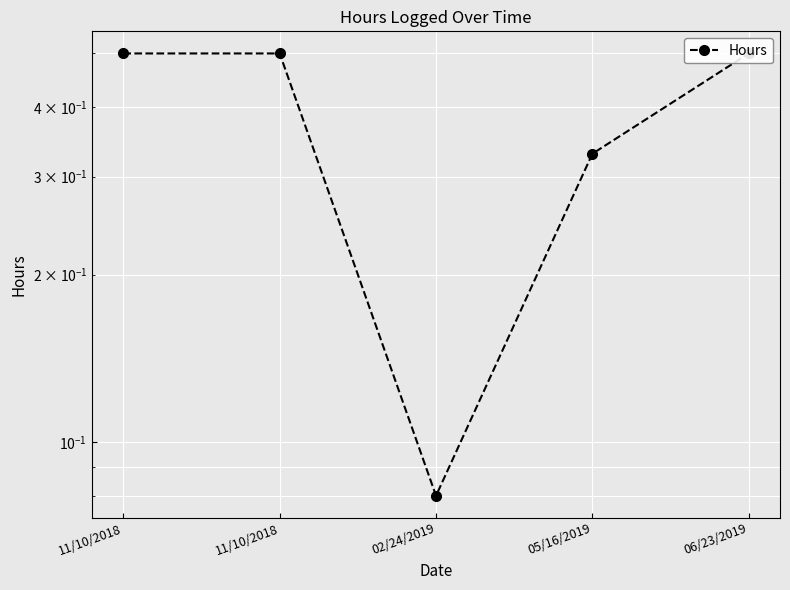

How many lines are shown in the chart?

1